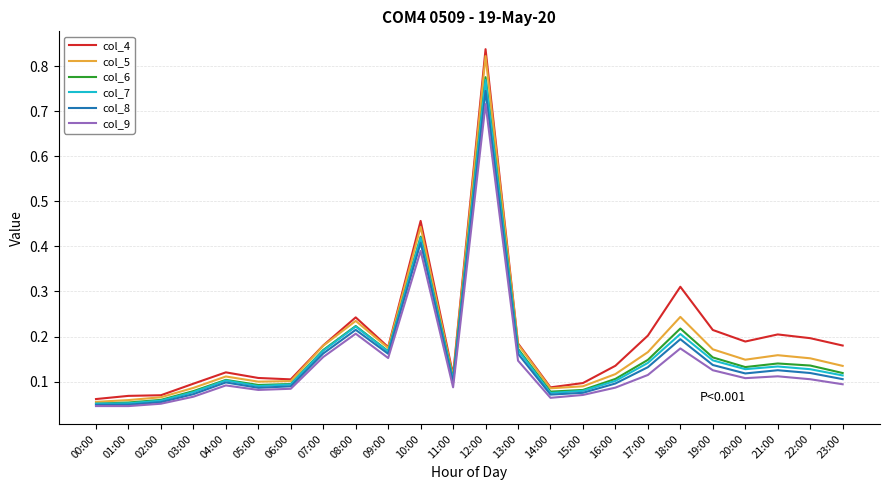

What position from the right is 02:00?

22